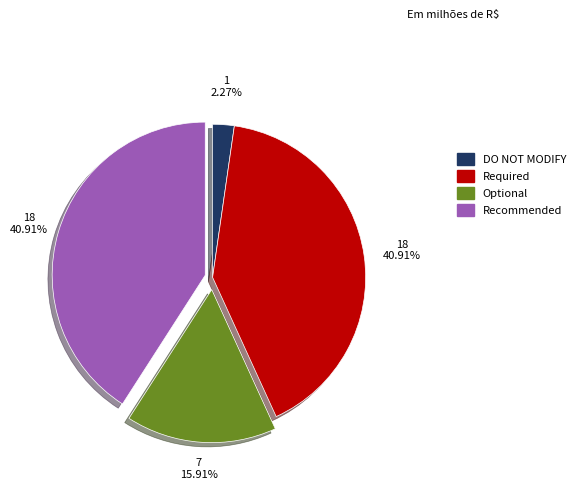

Approximately how many times larger is the value at Optional compared to Recommended?

0.4